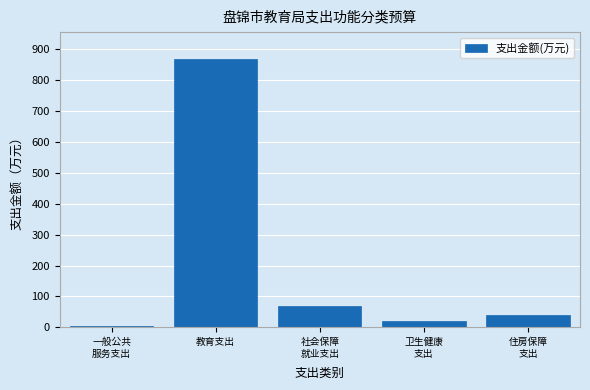

Reading left to right, list all the values displayed in this chart.

5.7	868.4	68.4	19.0	40.7